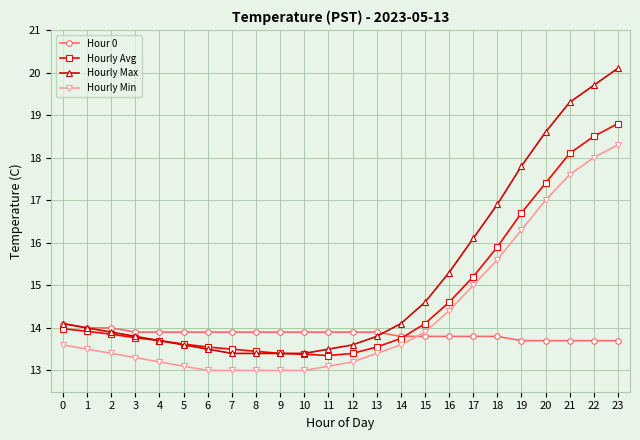

The Hourly Min series shows 7.1 at 0. True or false?

False